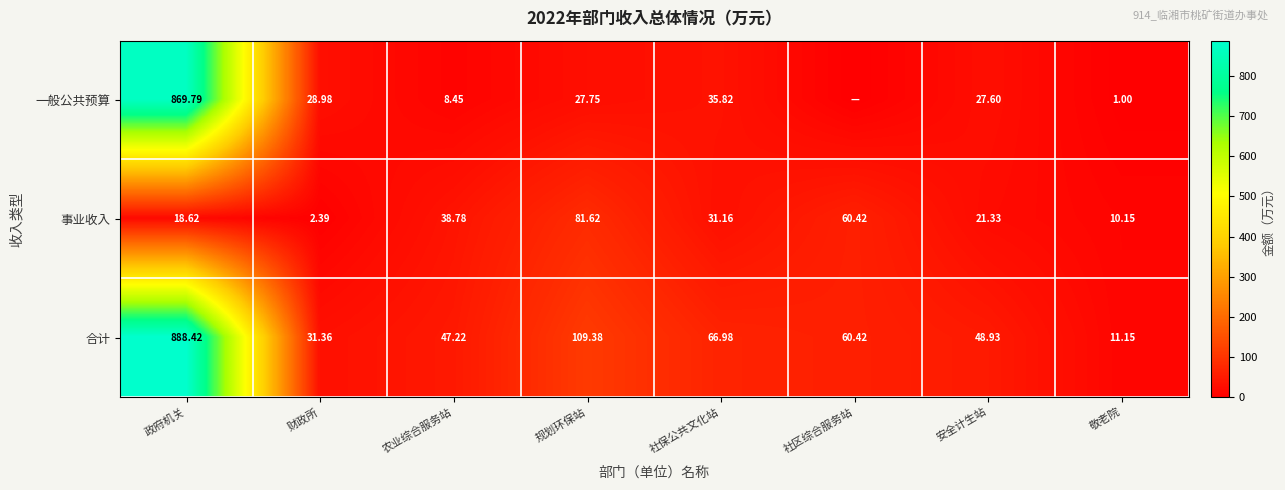

Which category has the highest value in the 合计 series?

政府机关